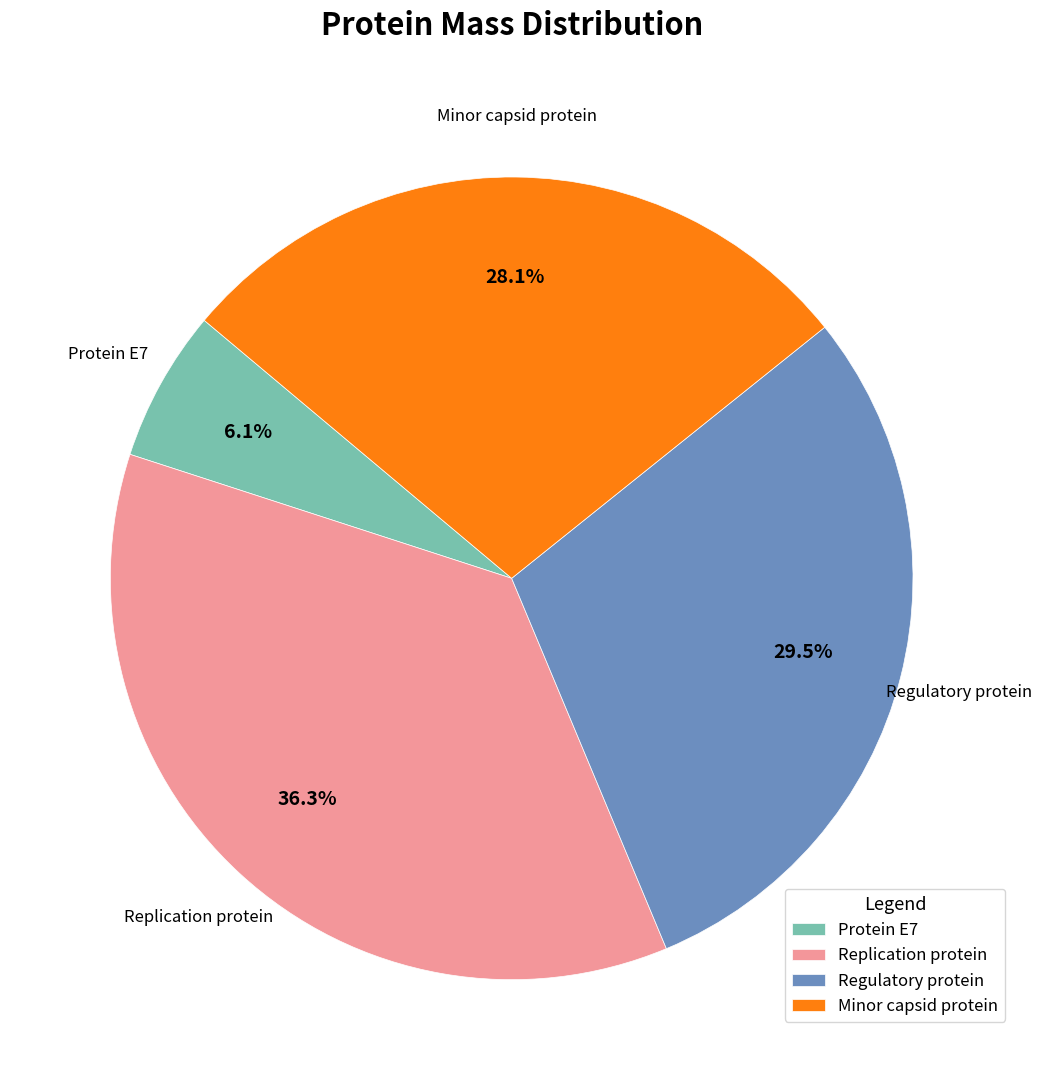

To the nearest percent, what percentage of the pie is Replication protein?

36%